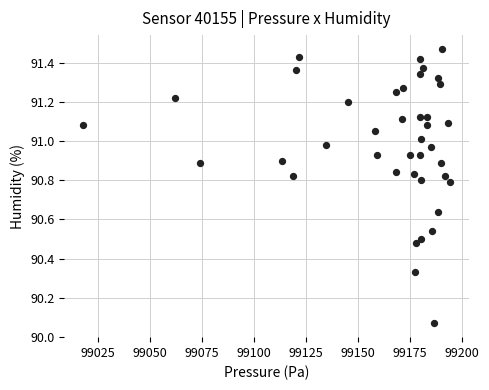

What is the range of Y values (max minus min)?

1.4